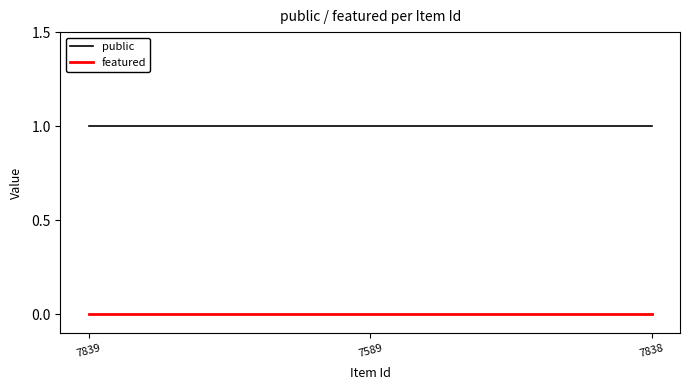

The value of featured at 7838 is 0. True or false?

True